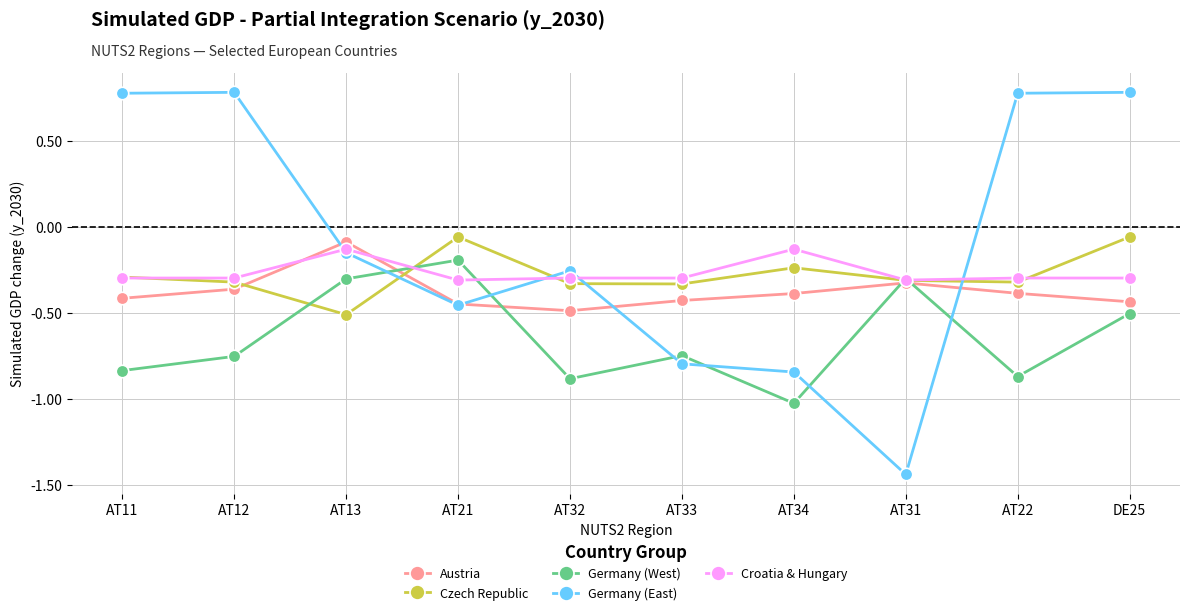

Which category has the lowest value in the Czech Republic series?

AT13